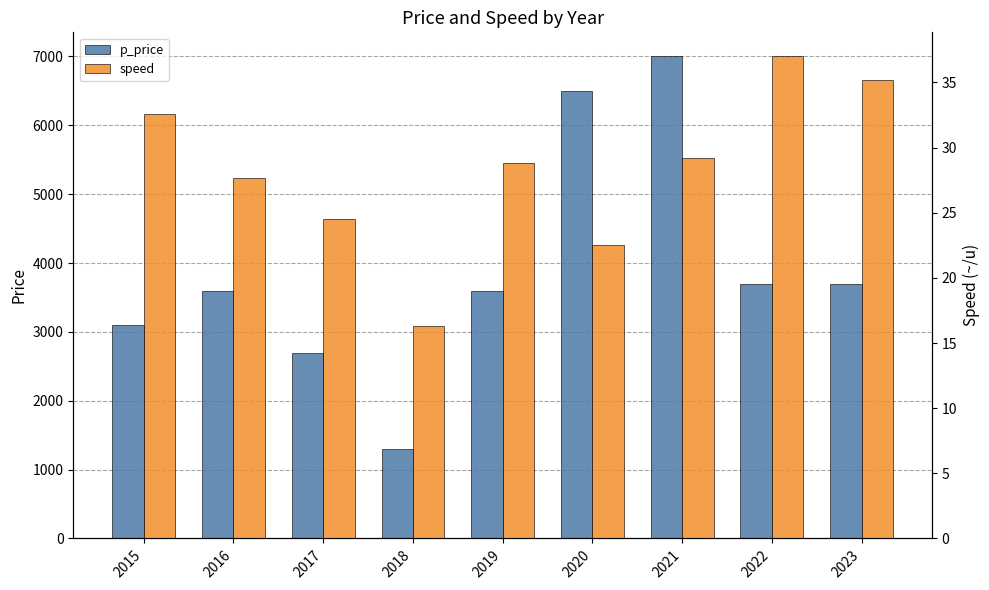

Is it true that speed equals 21.7 at 2023?

False